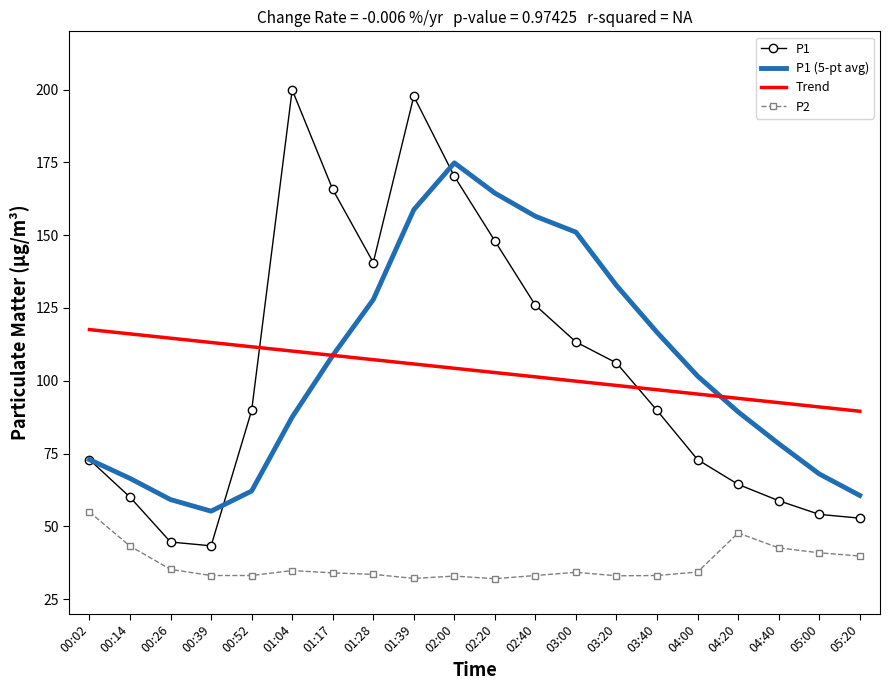

What position from the left is 02:20?

11